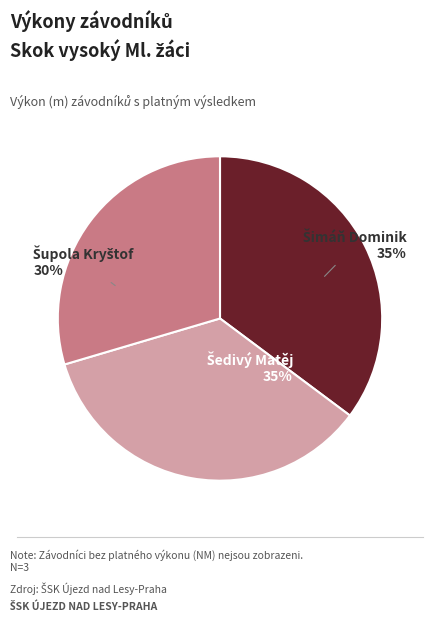

To the nearest percent, what is the average slice percentage?

33%